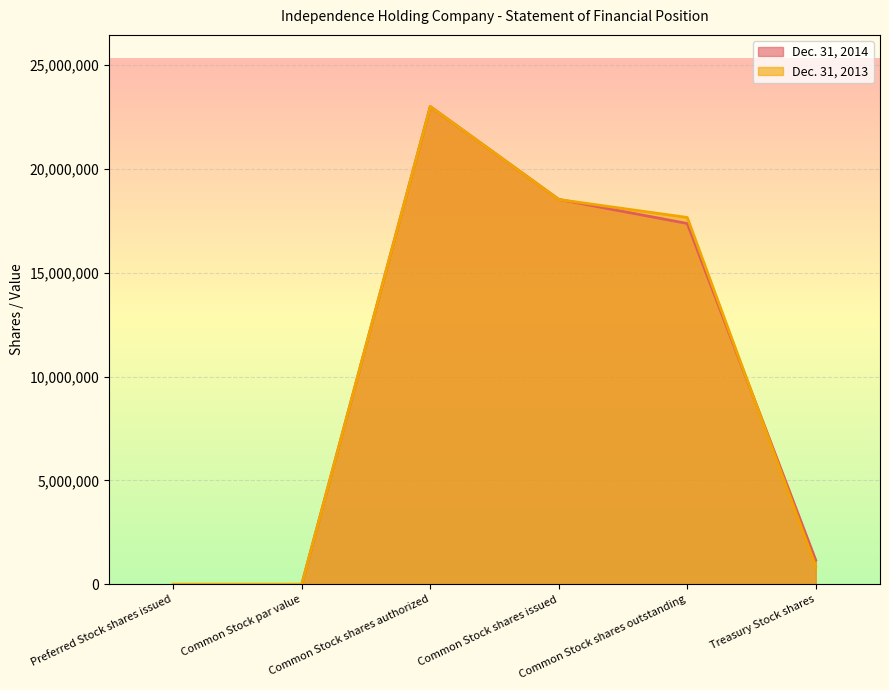

The value of Dec. 31, 2013 at Preferred Stock shares issued is 0. True or false?

True